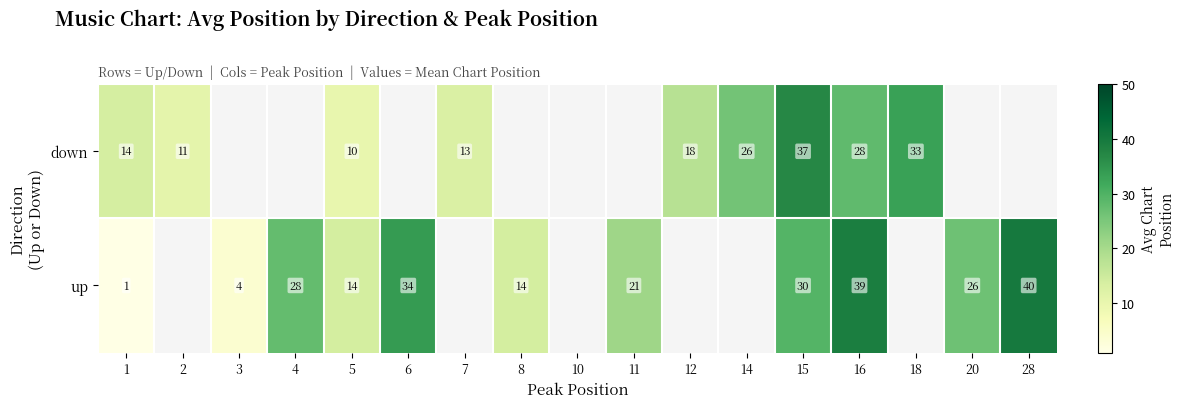

Is the value of down at 12 greater than the value of up at 6?

No